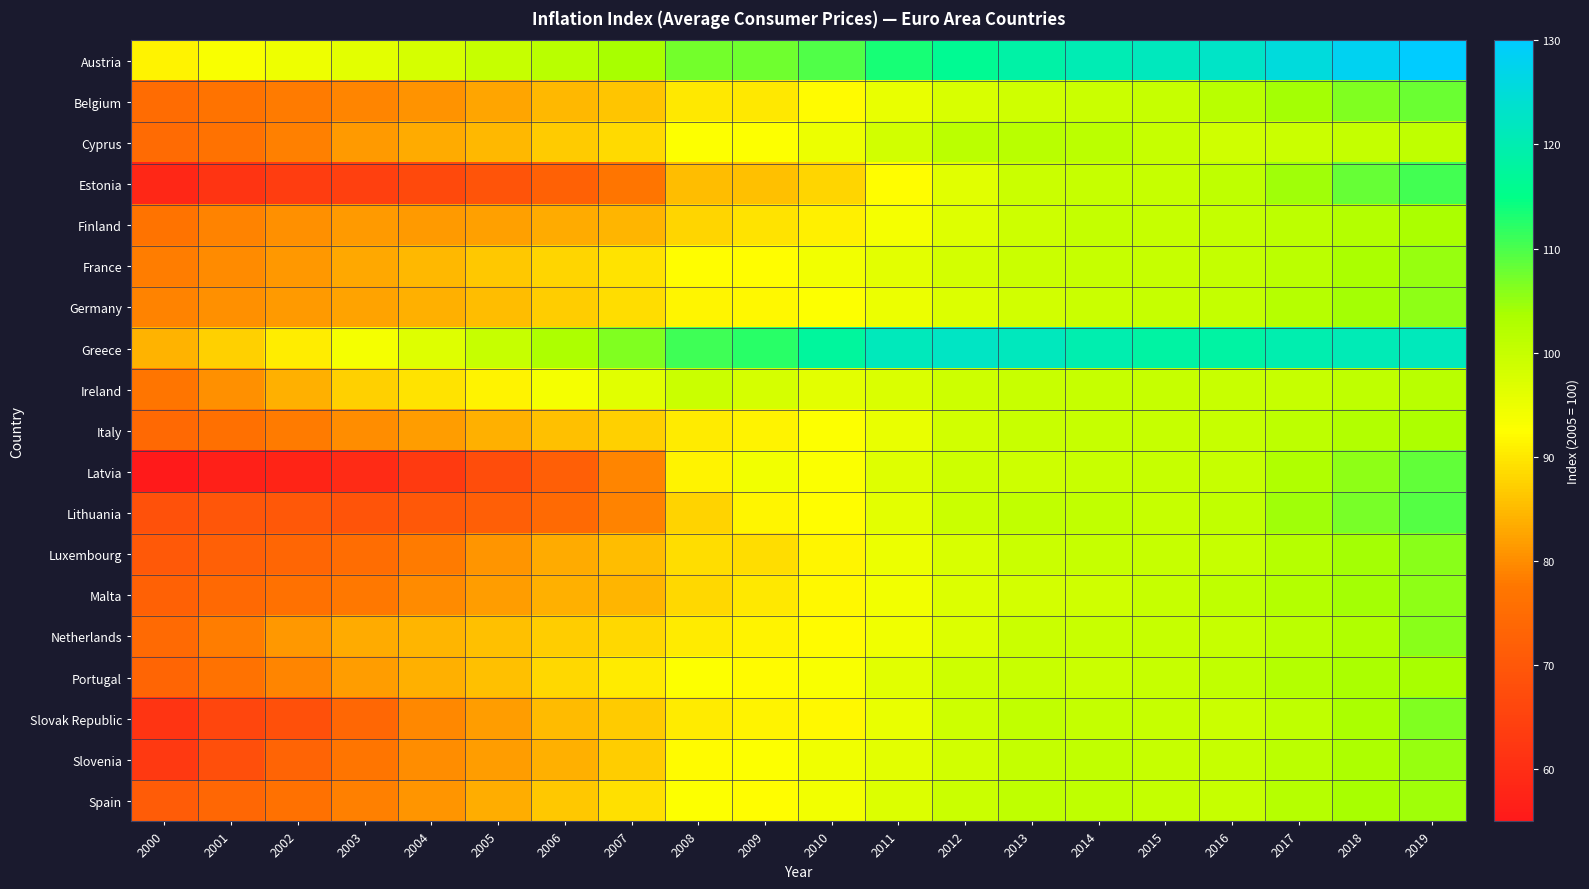

Reading left to right, extract all data points from this chart.

Austria: 2000=91.2	2001=93.3	2002=94.8	2003=96.1	2004=97.9	2005=100.0	2006=101.7	2007=103.9	2008=107.3	2009=107.7	2010=109.5	2011=113.4	2012=116.3	2013=118.8	2014=120.5	2015=121.5	2016=122.7	2017=125.4	2018=128.1	2019=130.0
Belgium: 2000=75.0	2001=76.8	2002=78.0	2003=79.2	2004=80.6	2005=82.7	2006=84.6	2007=86.1	2008=90.0	2009=90.0	2010=92.1	2011=95.2	2012=97.7	2013=98.9	2014=99.4	2015=100.0	2016=101.8	2017=104.0	2018=106.4	2019=107.8
Cyprus: 2000=74.9	2001=76.4	2002=78.5	2003=81.6	2004=83.2	2005=84.9	2006=86.8	2007=88.7	2008=92.6	2009=92.7	2010=95.1	2011=98.4	2012=101.4	2013=101.8	2014=101.6	2015=100.0	2016=98.8	2017=99.5	2018=100.2	2019=100.8
Estonia: 2000=58.2	2001=61.5	2002=63.7	2003=64.6	2004=66.6	2005=69.3	2006=72.4	2007=77.3	2008=85.4	2009=85.6	2010=88.0	2011=92.4	2012=96.3	2013=99.5	2014=99.9	2015=100.0	2016=100.8	2017=104.5	2018=108.0	2019=110.5
Finland: 2000=76.8	2001=78.8	2002=80.4	2003=81.5	2004=81.6	2005=82.2	2006=83.3	2007=84.6	2008=87.9	2009=89.3	2010=90.8	2011=93.8	2012=96.8	2013=99.0	2014=100.2	2015=100.0	2016=100.4	2017=101.2	2018=102.4	2019=103.6
France: 2000=78.2	2001=79.6	2002=81.2	2003=82.9	2004=84.9	2005=86.5	2006=88.1	2007=89.5	2008=92.3	2009=92.4	2010=94.0	2011=96.2	2012=98.3	2013=99.3	2014=99.9	2015=100.0	2016=100.3	2017=101.5	2018=103.6	2019=104.9
Germany: 2000=78.9	2001=80.4	2002=81.5	2003=82.4	2004=83.8	2005=85.5	2006=87.0	2007=89.0	2008=91.4	2009=91.6	2010=92.7	2011=95.0	2012=97.0	2013=98.6	2014=99.3	2015=100.0	2016=100.4	2017=102.1	2018=104.0	2019=105.5
Greece: 2000=84.2	2001=87.2	2002=90.7	2003=93.8	2004=96.6	2005=100.0	2006=103.3	2007=106.4	2008=110.9	2009=112.4	2010=117.7	2011=121.4	2012=122.6	2013=121.6	2014=119.9	2015=118.6	2016=118.6	2017=119.9	2018=120.9	2019=121.5
Ireland: 2000=77.1	2001=80.2	2002=84.0	2003=87.3	2004=89.3	2005=91.3	2006=93.7	2007=96.5	2008=99.5	2009=97.8	2010=96.2	2011=97.3	2012=99.2	2013=99.7	2014=100.0	2015=100.0	2016=99.8	2017=100.1	2018=100.8	2019=101.6
Italy: 2000=74.2	2001=75.9	2002=77.9	2003=80.1	2004=81.9	2005=83.7	2006=85.6	2007=87.3	2008=90.4	2009=91.1	2010=92.5	2011=95.3	2012=98.4	2013=99.7	2014=99.9	2015=100.0	2016=99.9	2017=101.3	2018=102.5	2019=103.2
Latvia: 2000=55.2	2001=56.6	2002=57.7	2003=59.4	2004=63.1	2005=67.4	2006=71.8	2007=79.1	2008=91.1	2009=94.1	2010=93.0	2011=96.9	2012=99.1	2013=99.1	2014=99.8	2015=100.0	2016=100.1	2017=103.0	2018=105.6	2019=108.5
Lithuania: 2000=68.7	2001=69.7	2002=70.0	2003=69.2	2004=70.0	2005=71.9	2006=74.6	2007=78.9	2008=87.7	2009=91.3	2010=92.4	2011=96.2	2012=99.3	2013=100.4	2014=100.7	2015=100.0	2016=100.7	2017=104.4	2018=107.1	2019=109.5
Luxembourg: 2000=70.4	2001=72.1	2002=73.6	2003=75.5	2004=77.9	2005=80.8	2006=83.2	2007=85.4	2008=88.9	2009=89.0	2010=91.4	2011=94.8	2012=97.6	2013=99.2	2014=99.9	2015=100.0	2016=100.0	2017=102.1	2018=104.2	2019=105.9
Malta: 2000=72.3	2001=74.2	2002=76.1	2003=77.6	2004=79.7	2005=81.7	2006=83.8	2007=84.4	2008=88.3	2009=90.0	2010=91.8	2011=94.1	2012=97.1	2013=98.1	2014=98.8	2015=100.0	2016=100.9	2017=102.2	2018=104.0	2019=105.5
Netherlands: 2000=74.5	2001=78.3	2002=81.4	2003=83.2	2004=84.3	2005=85.6	2006=87.0	2007=88.4	2008=90.3	2009=91.2	2010=92.0	2011=94.3	2012=97.0	2013=99.5	2014=99.8	2015=100.0	2016=100.1	2017=101.4	2018=103.0	2019=105.8
Portugal: 2000=73.2	2001=76.4	2002=79.2	2003=81.8	2004=83.9	2005=85.6	2006=88.2	2007=90.4	2008=92.8	2009=91.9	2010=93.2	2011=96.5	2012=99.2	2013=99.7	2014=99.5	2015=100.0	2016=100.6	2017=102.2	2018=103.4	2019=103.7
Slovak Republic: 2000=61.5	2001=65.9	2002=68.2	2003=74.0	2004=79.5	2005=81.7	2006=85.2	2007=86.8	2008=90.2	2009=91.1	2010=91.7	2011=95.4	2012=99.0	2013=100.4	2014=100.3	2015=100.0	2016=99.5	2017=100.9	2018=103.5	2019=106.3
Slovenia: 2000=62.8	2001=68.1	2002=73.1	2003=77.2	2004=80.0	2005=81.9	2006=83.9	2007=87.0	2008=91.9	2009=92.7	2010=94.4	2011=96.1	2012=98.6	2013=100.3	2014=100.5	2015=100.0	2016=99.9	2017=101.4	2018=103.1	2019=104.8
Spain: 2000=71.4	2001=74.0	2002=76.3	2003=78.6	2004=81.0	2005=83.7	2006=86.6	2007=89.1	2008=92.7	2009=92.4	2010=94.1	2011=97.1	2012=99.5	2013=100.9	2014=100.7	2015=100.2	2016=100.0	2017=102.0	2018=103.7	2019=104.4